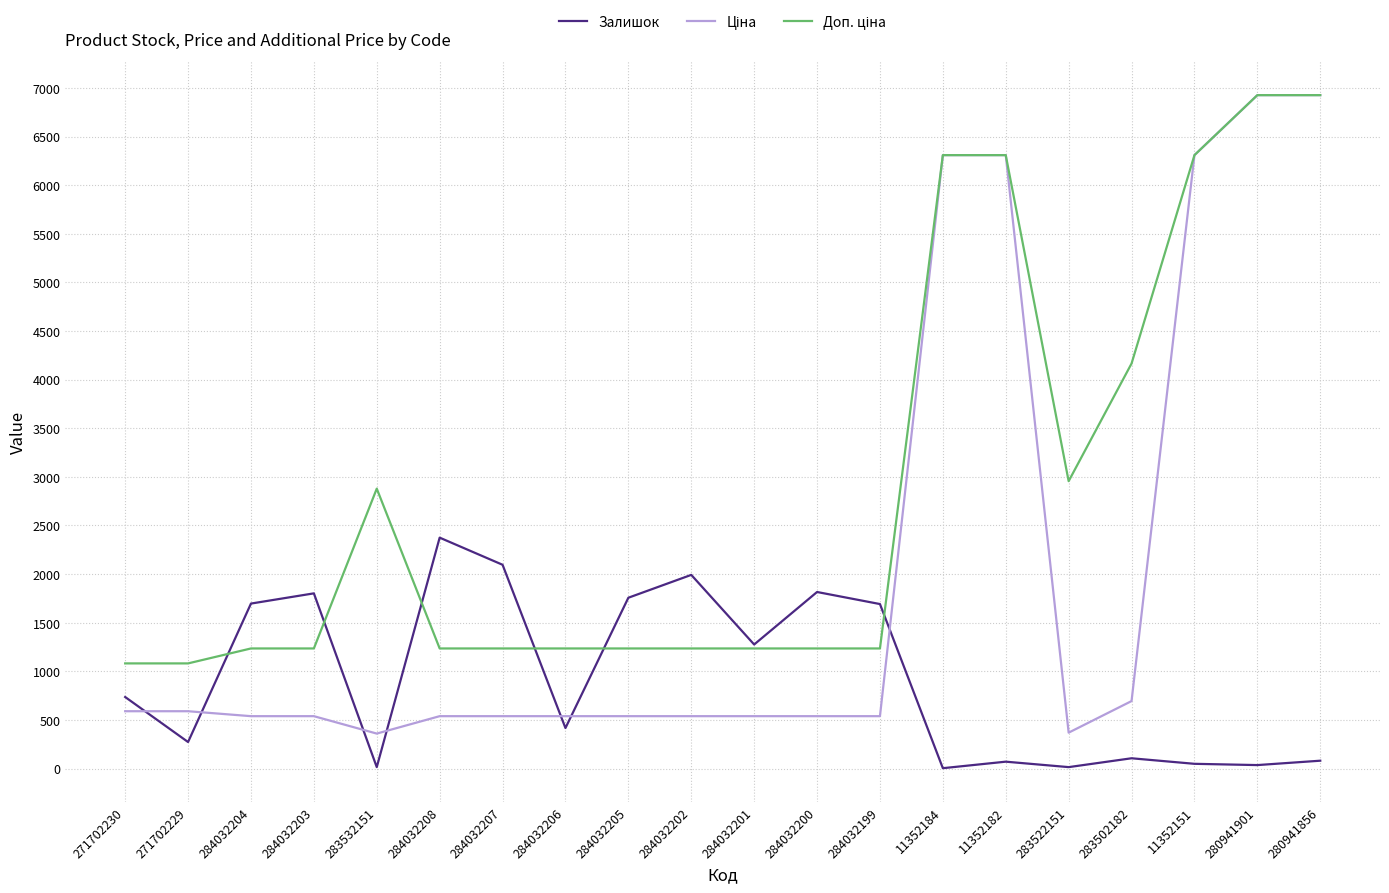

What is the spread (max minus min) of values at 284032204?

1158.0